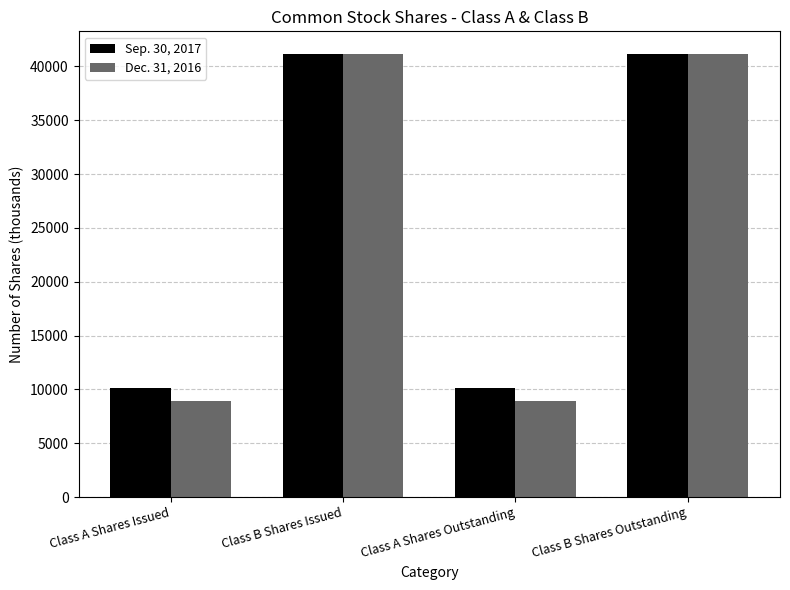

Rank the series by their average value, from highest to lowest.

Sep. 30, 2017, Dec. 31, 2016